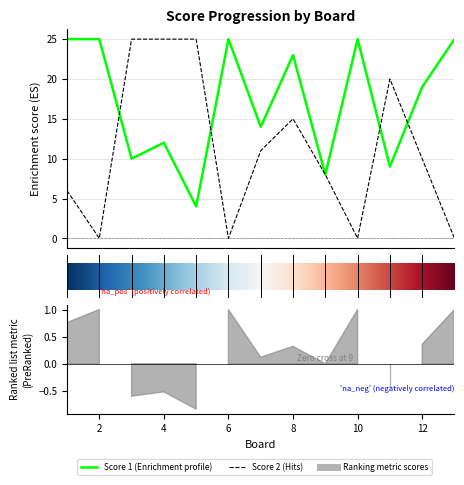

Which series has the largest range (max minus min)?

Score 2